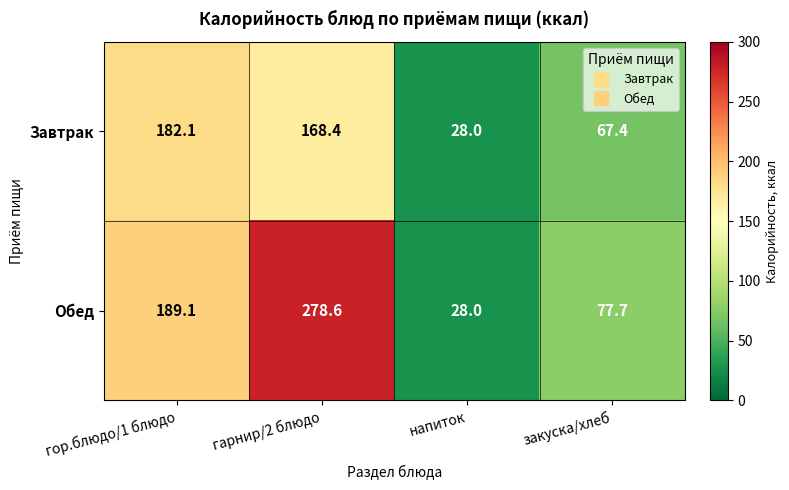

Where is Обед nearest to the value 153?

гор.блюдо/1 блюдо